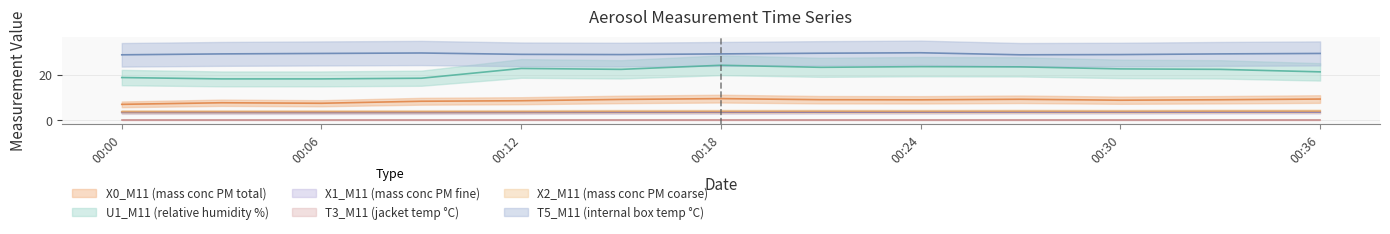

In X2_M11 (mass conc PM coarse), how many points are lower than both neighbors (excluding endpoints)?

2